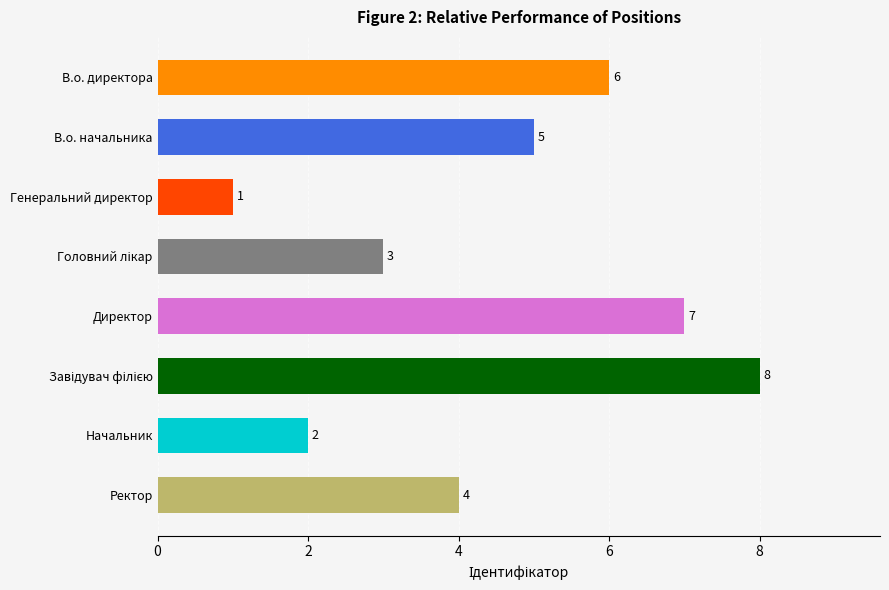

Which label corresponds to the smallest value in the chart?

Генеральний директор